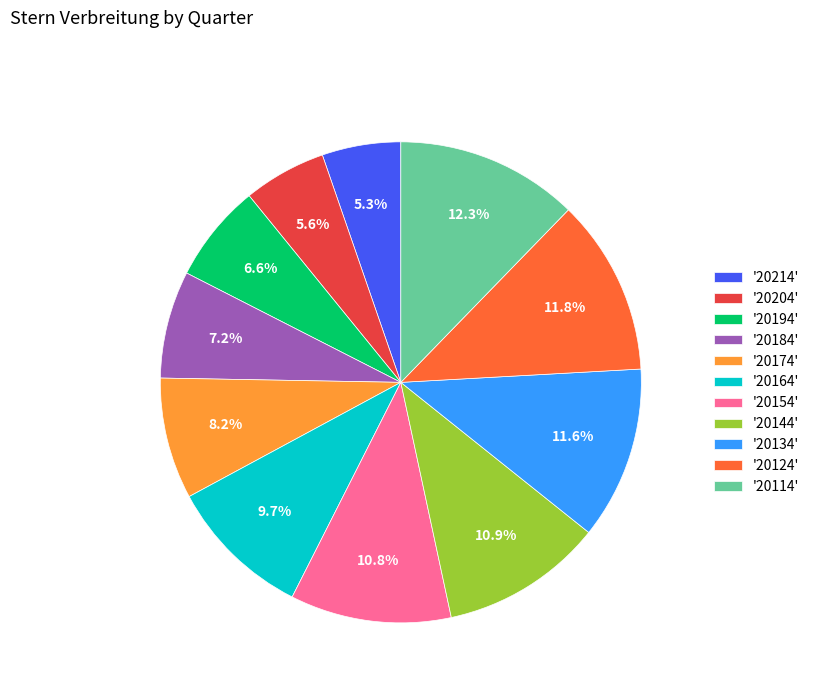

Do '20154' and '20114' together represent more than half of the pie?

No